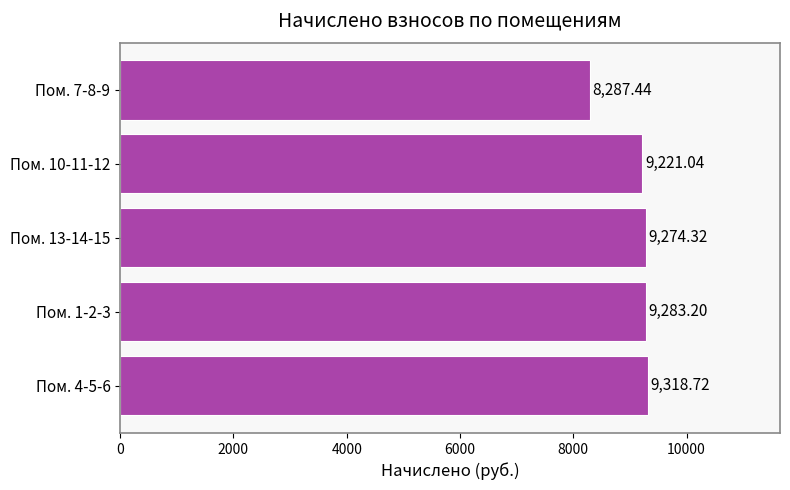

Count the number of values greater than 9274.

3